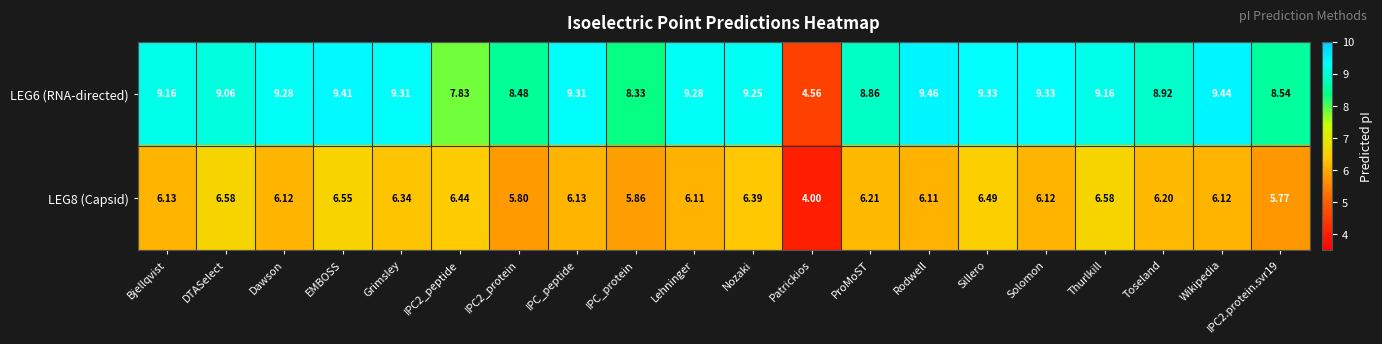

Rank the series by their average value, from lowest to highest.

LEG8 (Capsid), LEG6 (RNA-directed)